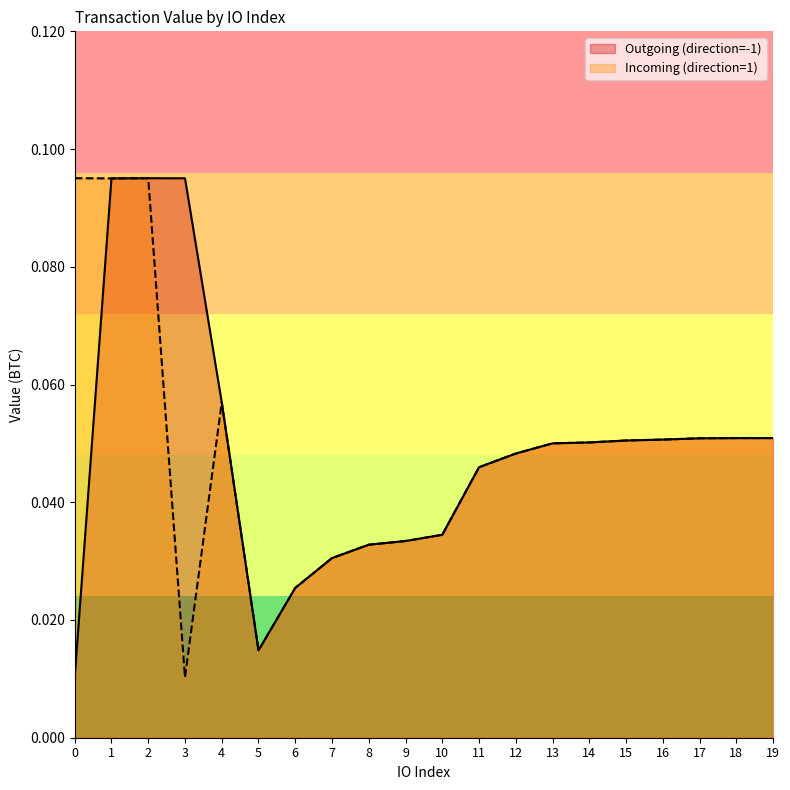

In Incoming (direction=1), how many points are higher than both neighbors (excluding endpoints)?

2